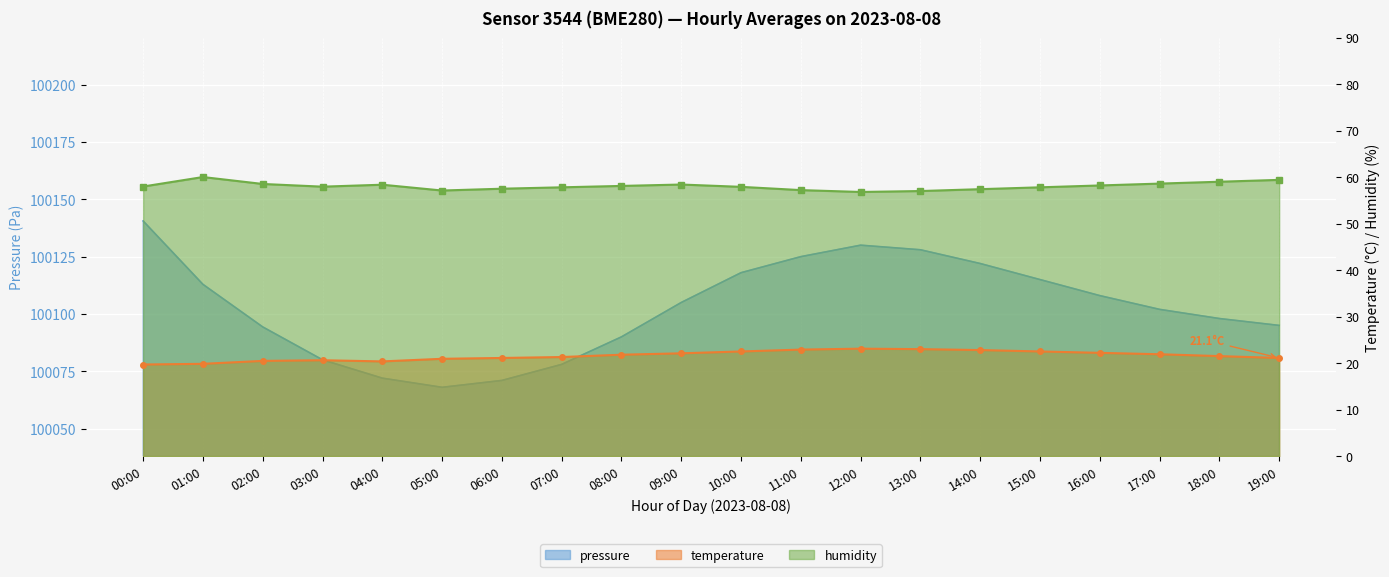

Between 06:00 and 08:00, which series saw the biggest shift?

pressure